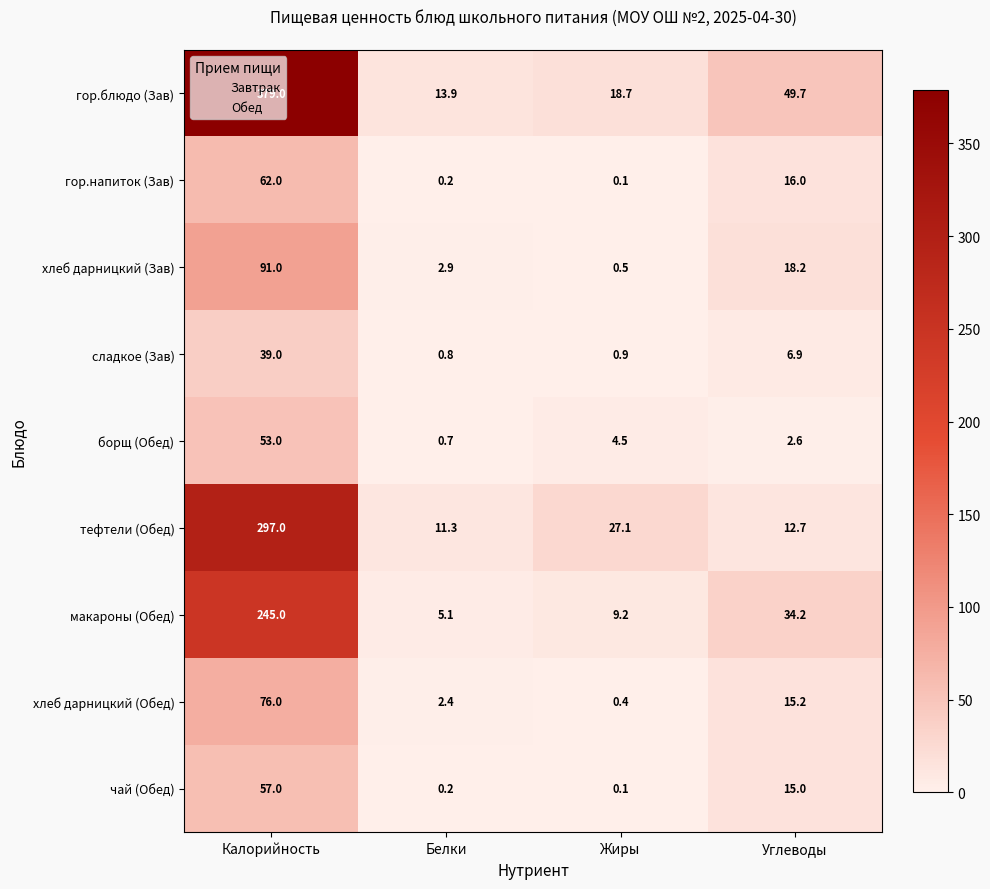

What is the sum of all хлеб дарницкий (Обед) values?

94.0